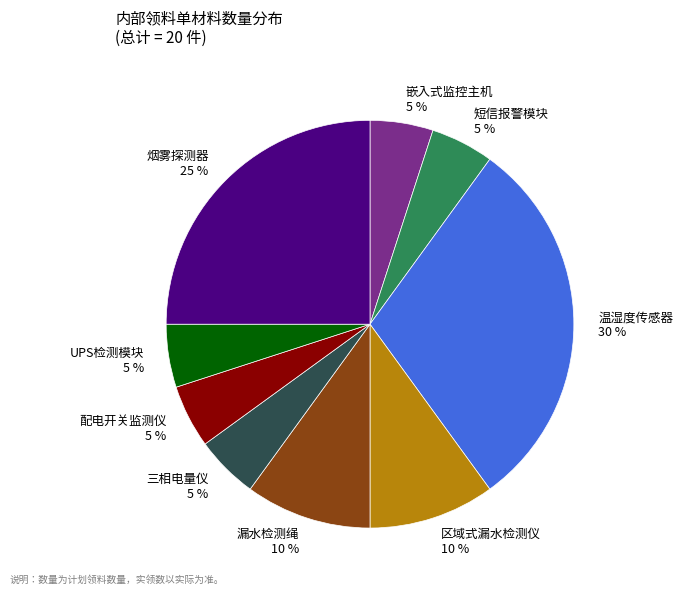

Is it true that UPS检测模块 is 1% of the pie?

False